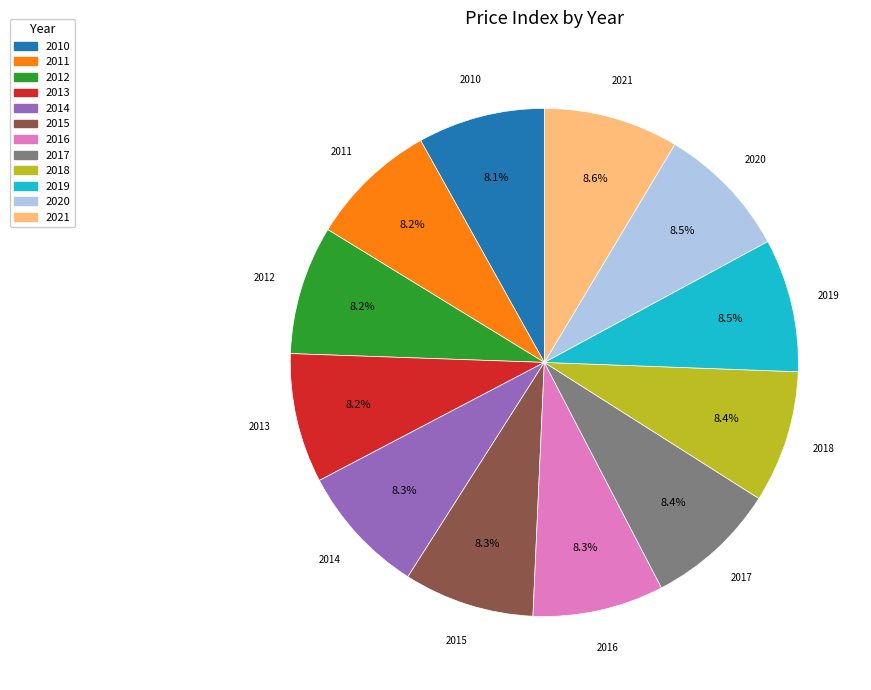

Is 2011 the majority of the pie?

No